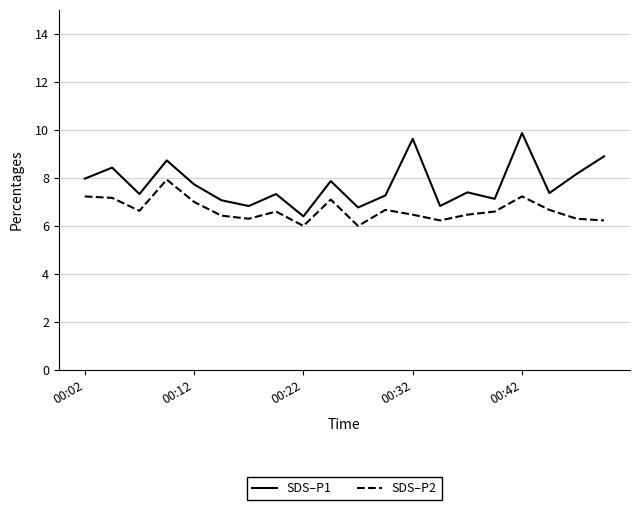

How many categories are shown in the chart?

20